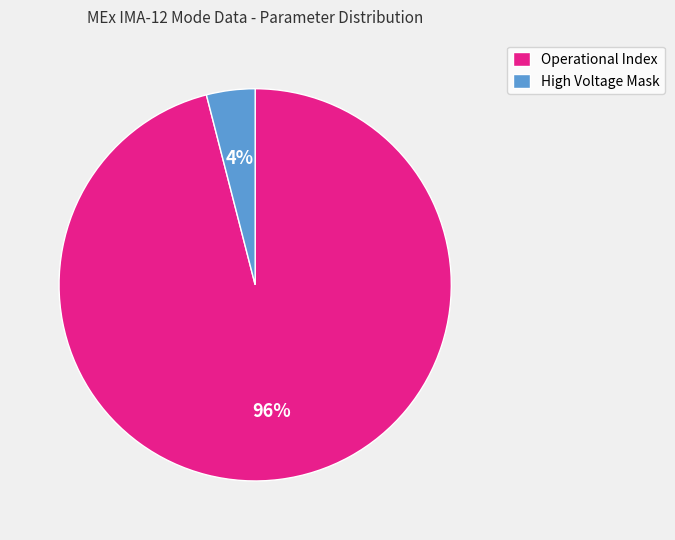

To the nearest percent, what is the average slice percentage?

50%